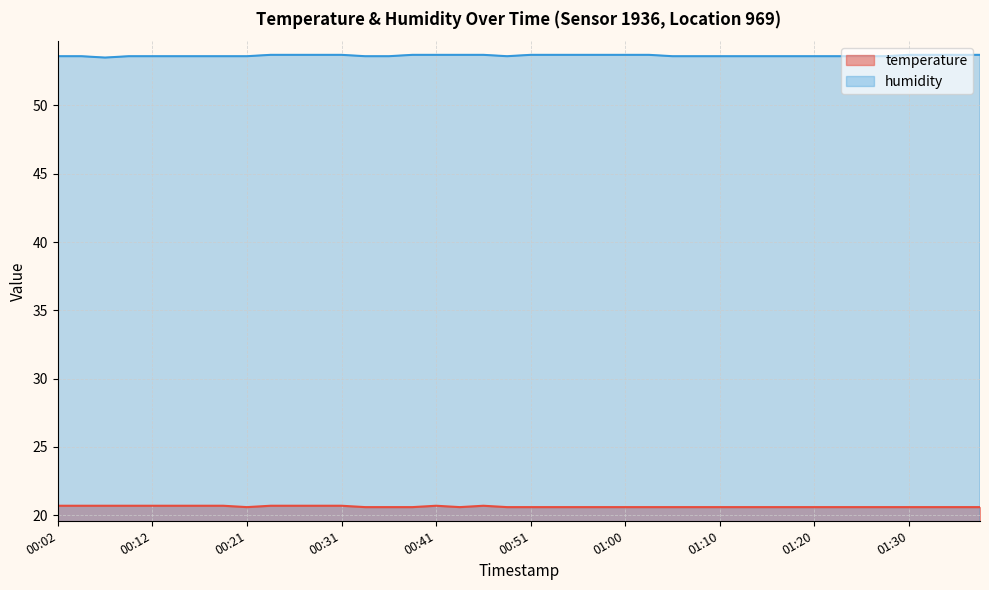

True or false: humidity and temperature intersect in this chart.

False